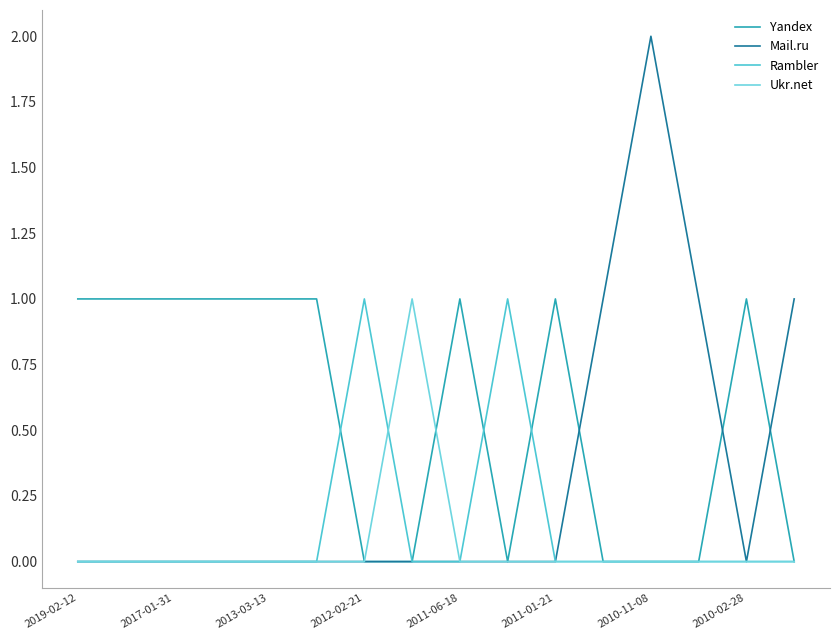

What is the difference between the maximum and minimum values in the Ukr.net series?

1